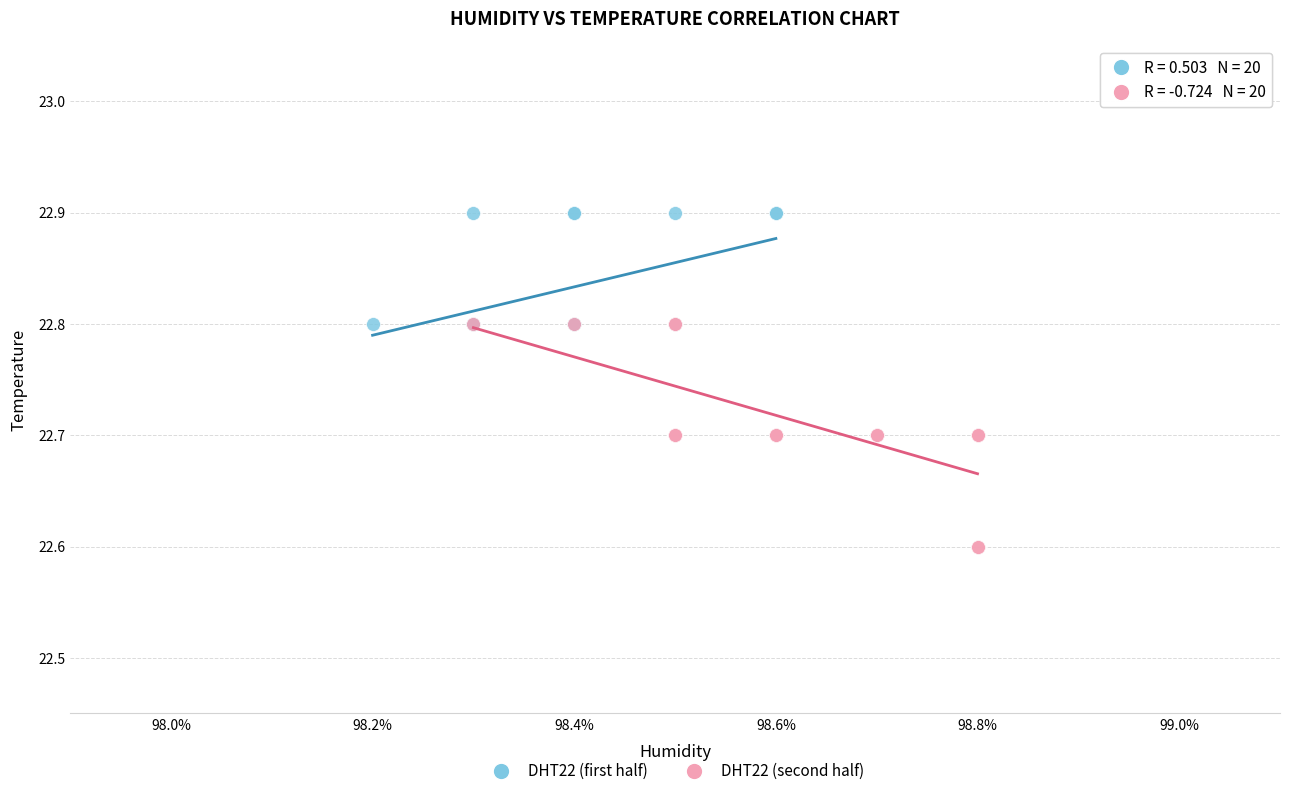

Which series reaches the minimum Y coordinate?

DHT22 (second half)